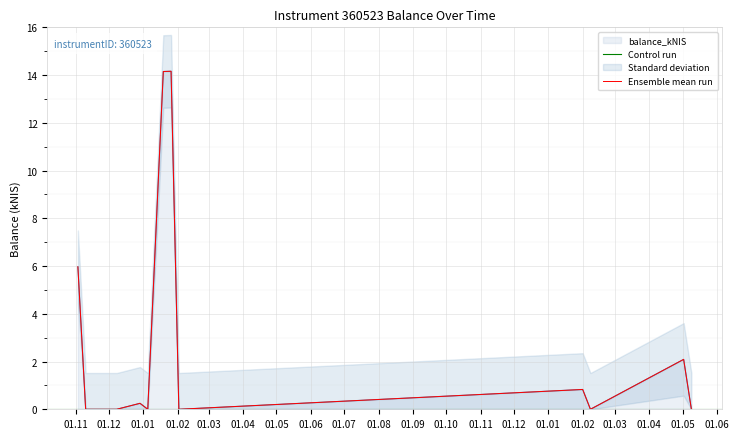

What position from the right is 2023-01-26?

6